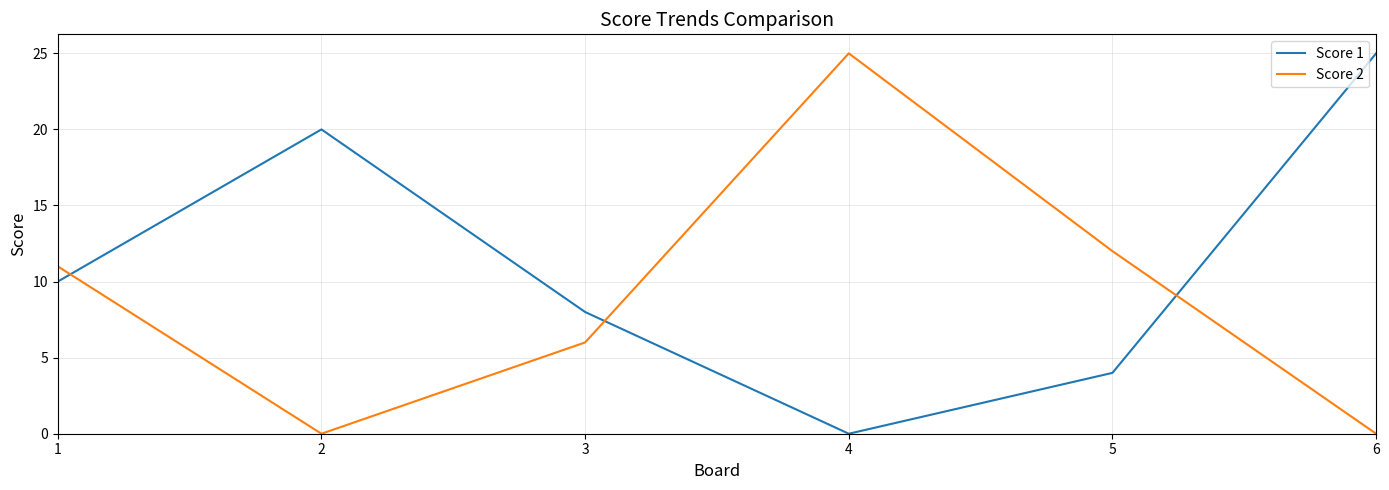

The value of Score 1 at 4 is 0. True or false?

True